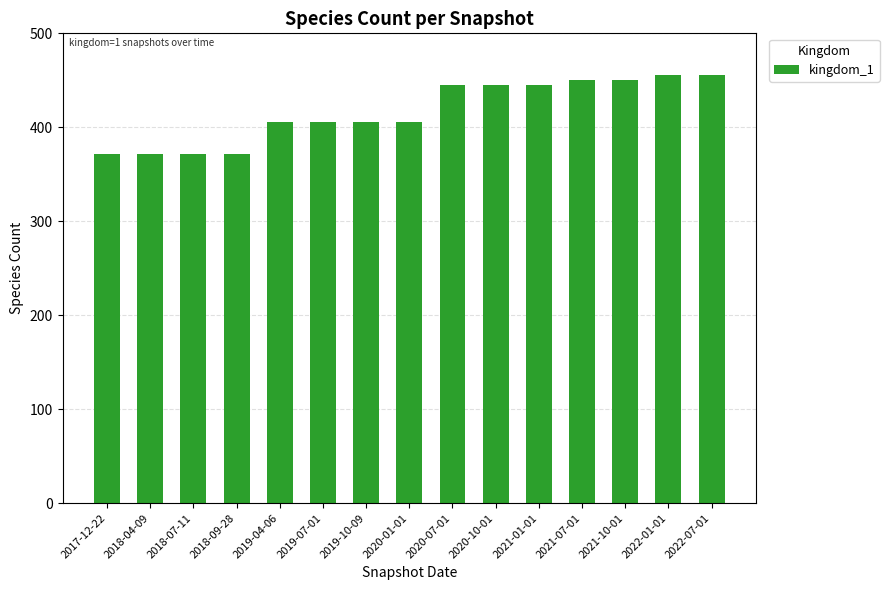

What is the ratio of the value at 2019-04-06 to the value at 2021-10-01?

0.9